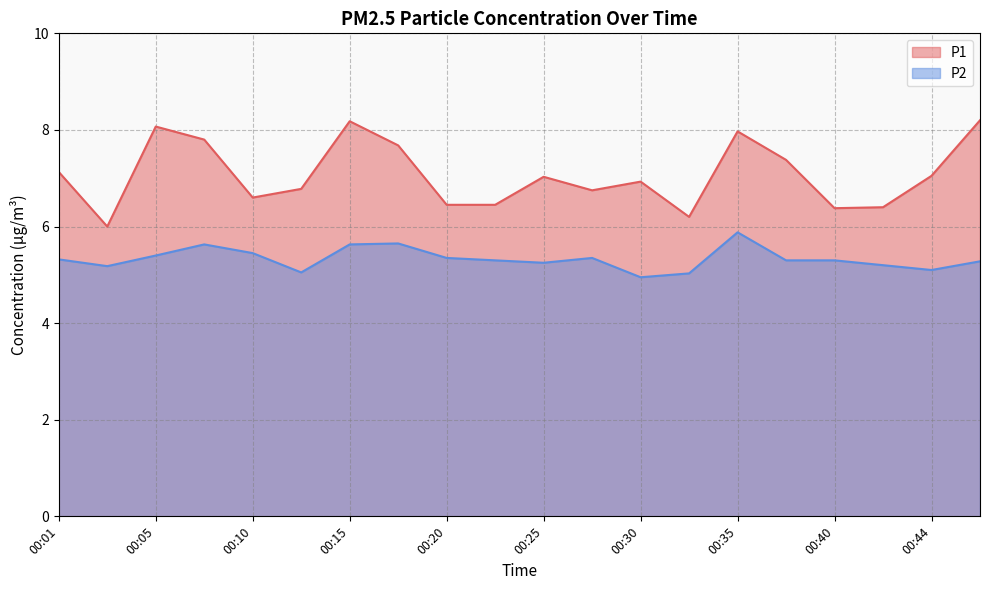

At which category does P1 reach its first local valley?

00:03